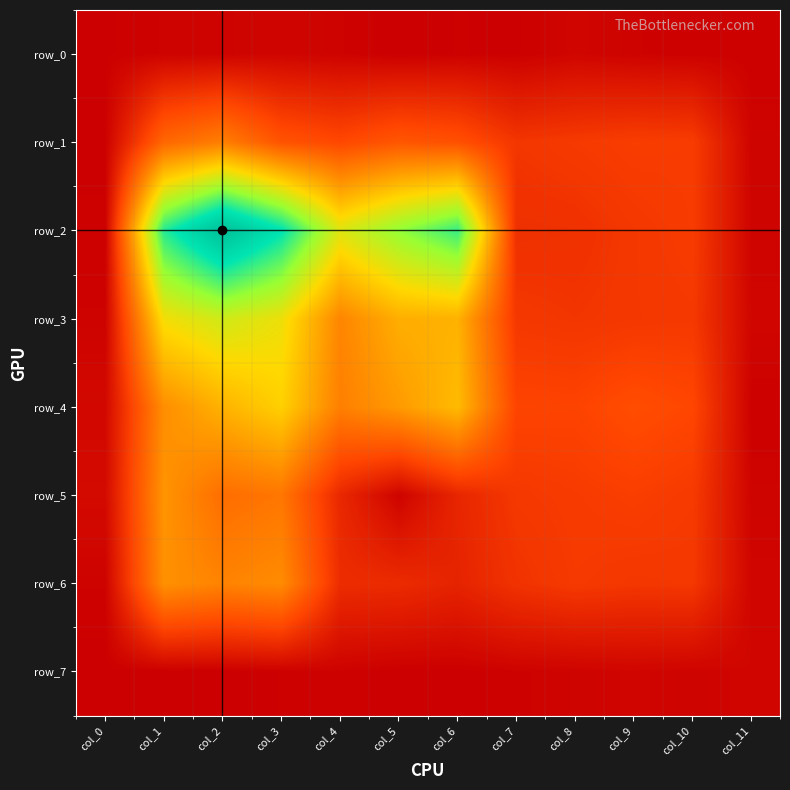

What is the sum of the row_3 values at col_5 and col_7?

1.1